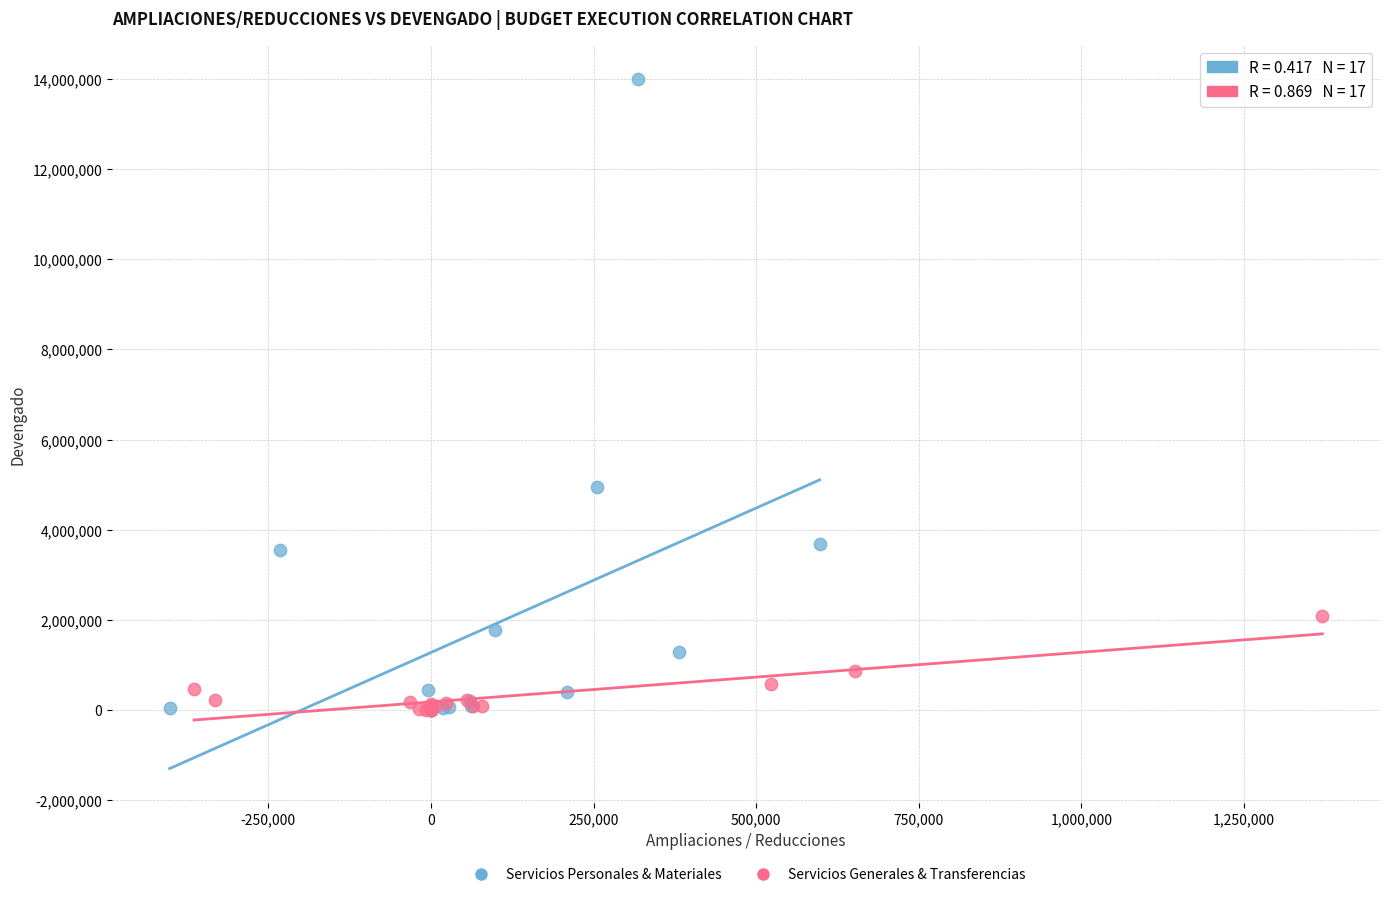

Which series contains the highest Y value?

Servicios Personales & Materiales